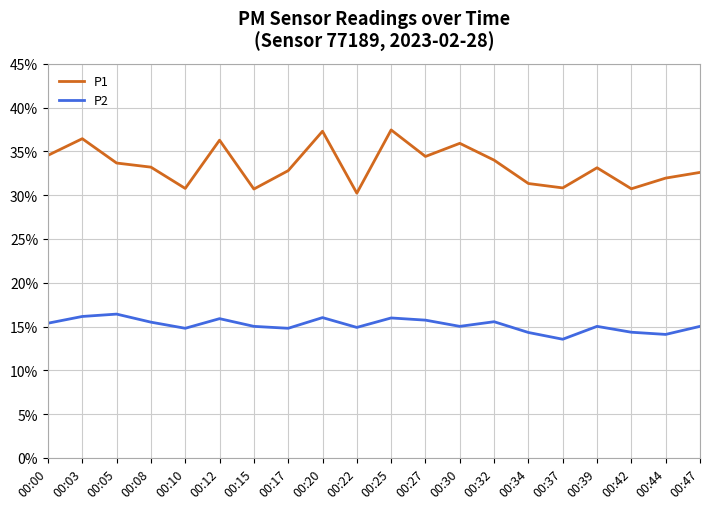

Is it true that P1 equals 16.3 at 00:22?

False